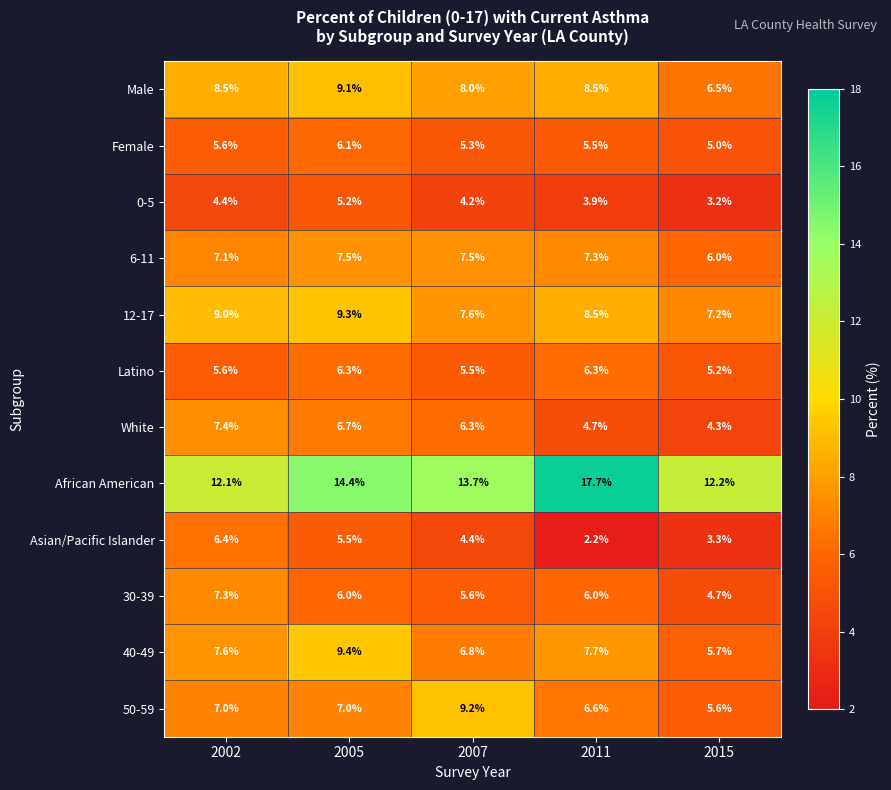

What is the sum of all 0-5 values?

20.9